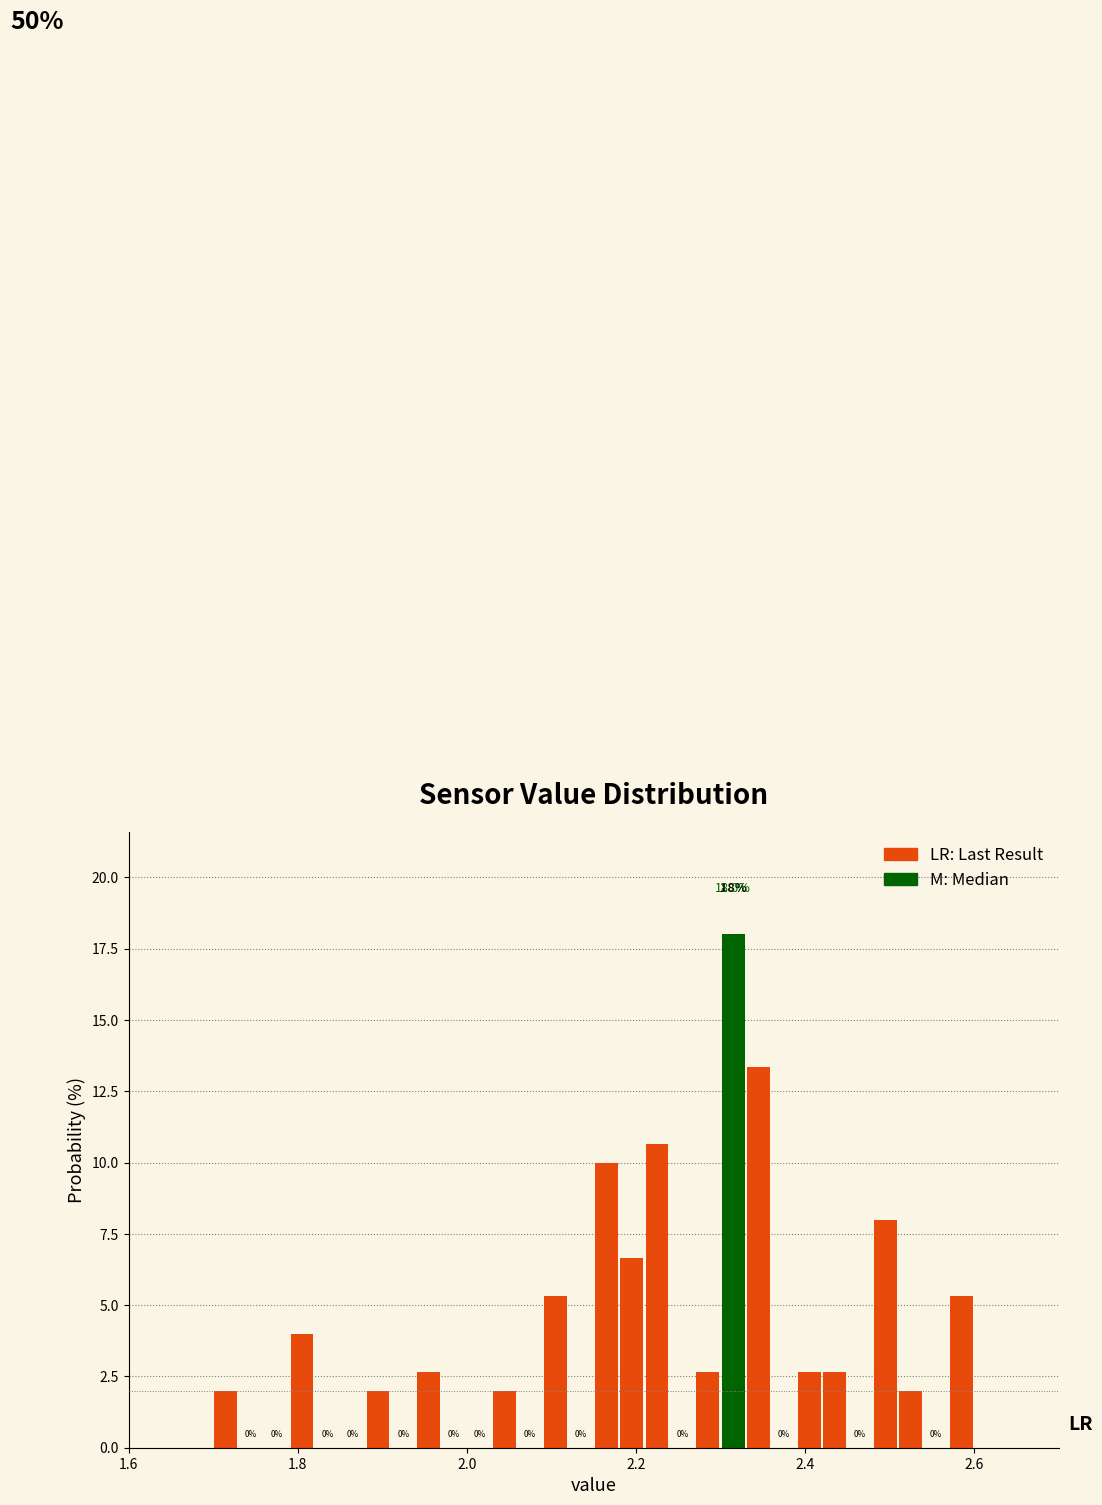

Around what value on the x-axis is the tallest bar? Give the approximate position of its centre, as read against the axis.

2.32